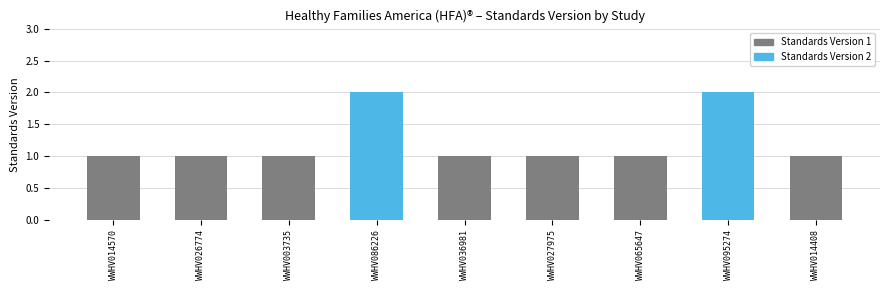

What is the difference between the maximum and minimum values in the Standards Version 2 series?

2